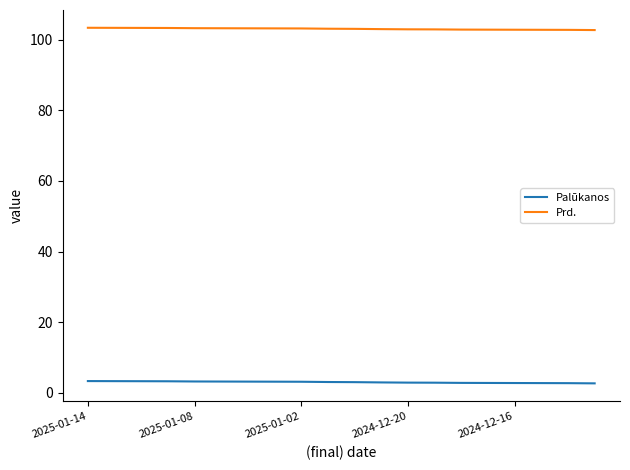

List the series in order of their overall mean, lowest first.

Palūkanos, Prd.